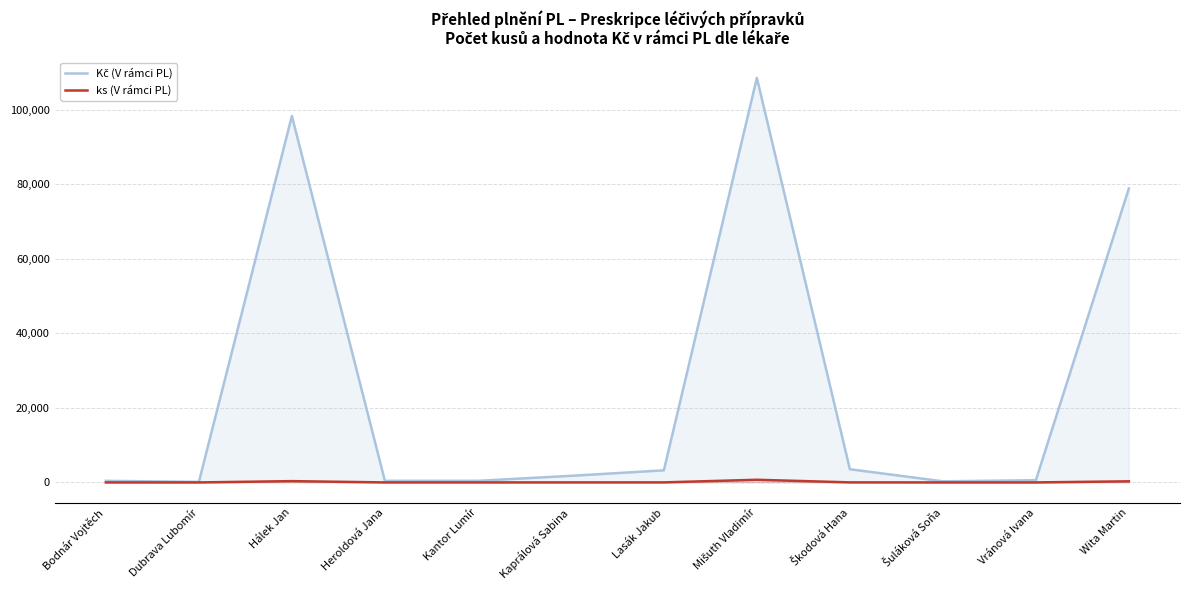

True or false: Kč (V rámci PL) has more than 0 points higher than both neighbors.

True